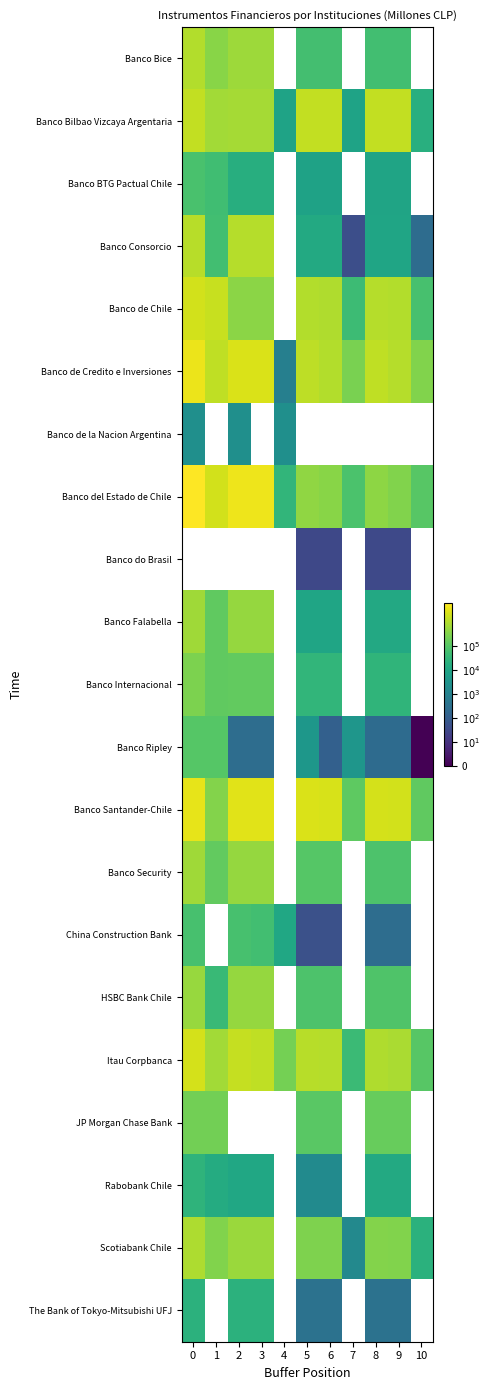

What is the lowest value of the Banco de Credito e Inversiones series?

845.0